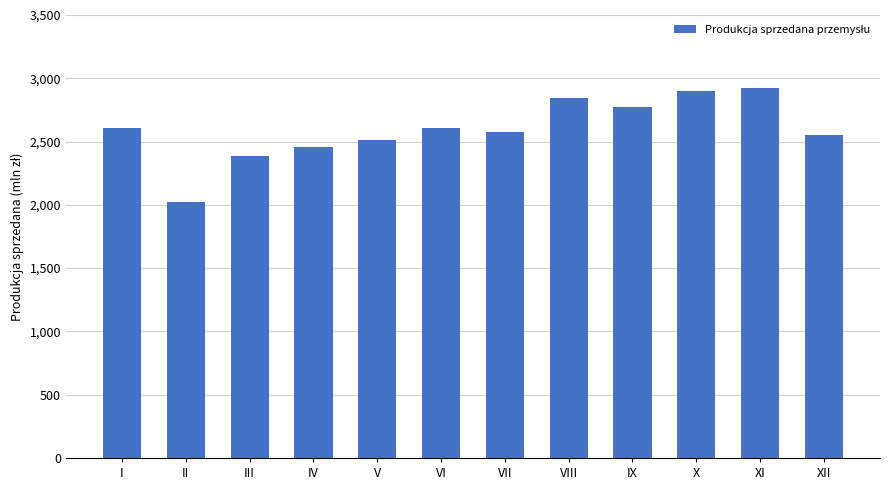

What is the approximate value at VI?

2608.0